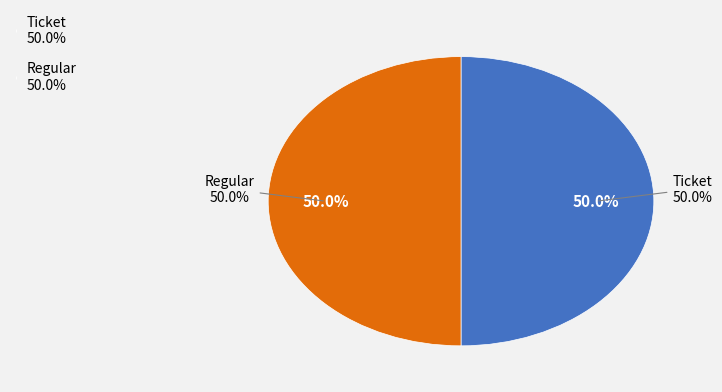

Count the number of slices in the pie.

2